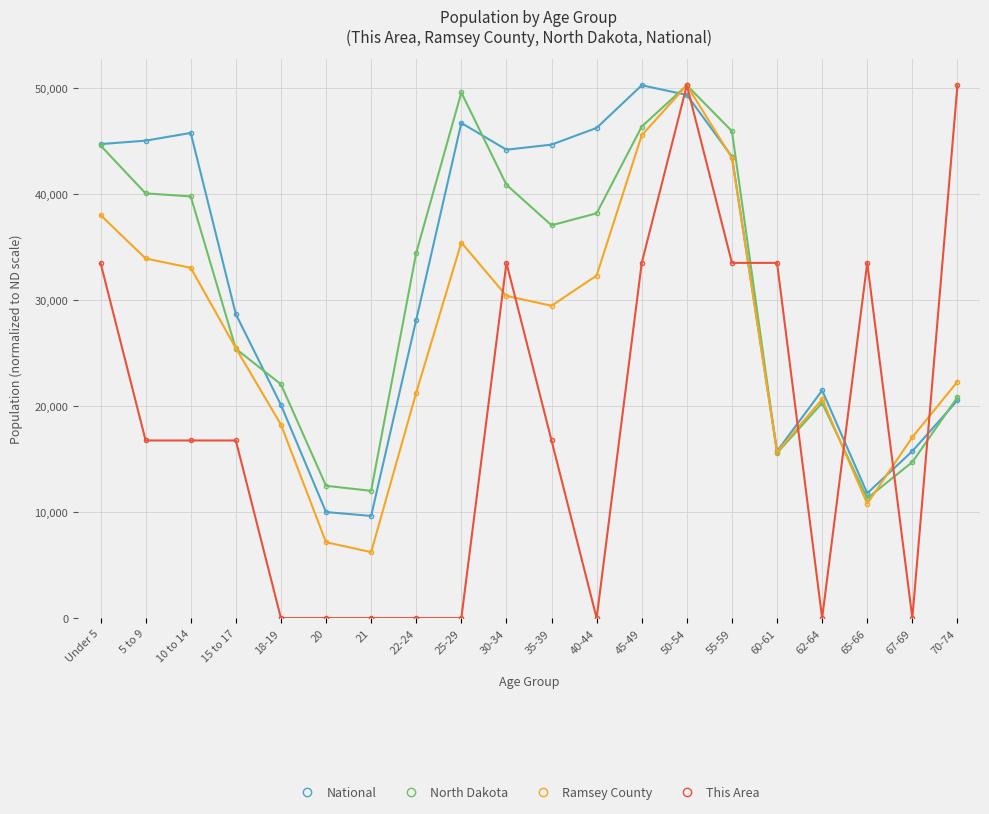

The value of This Area at 35-39 is 16759.0. True or false?

True